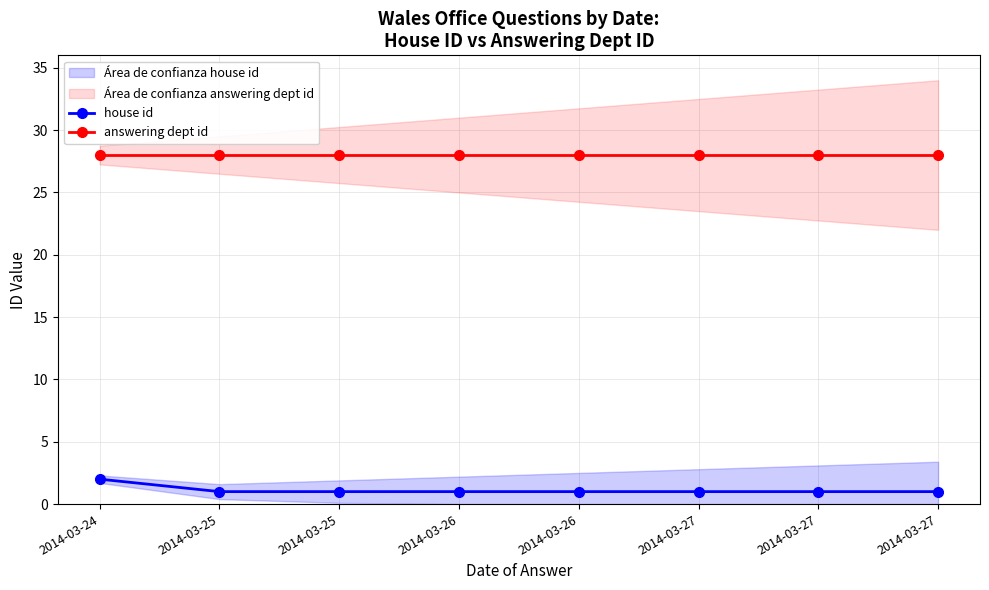

What is the value of the house id point at the 6th from the left?

1